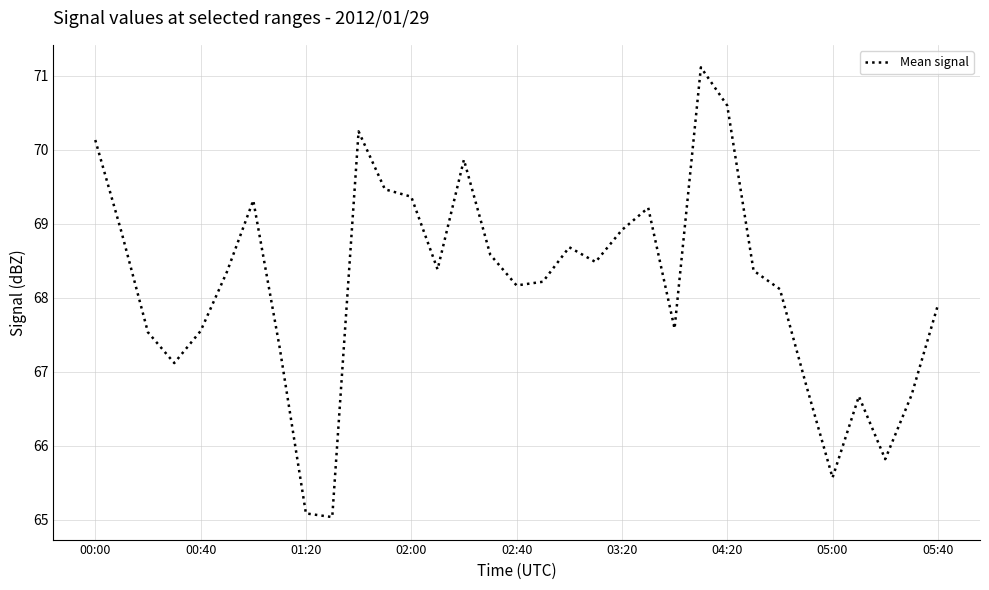

How many values are below 68?

13